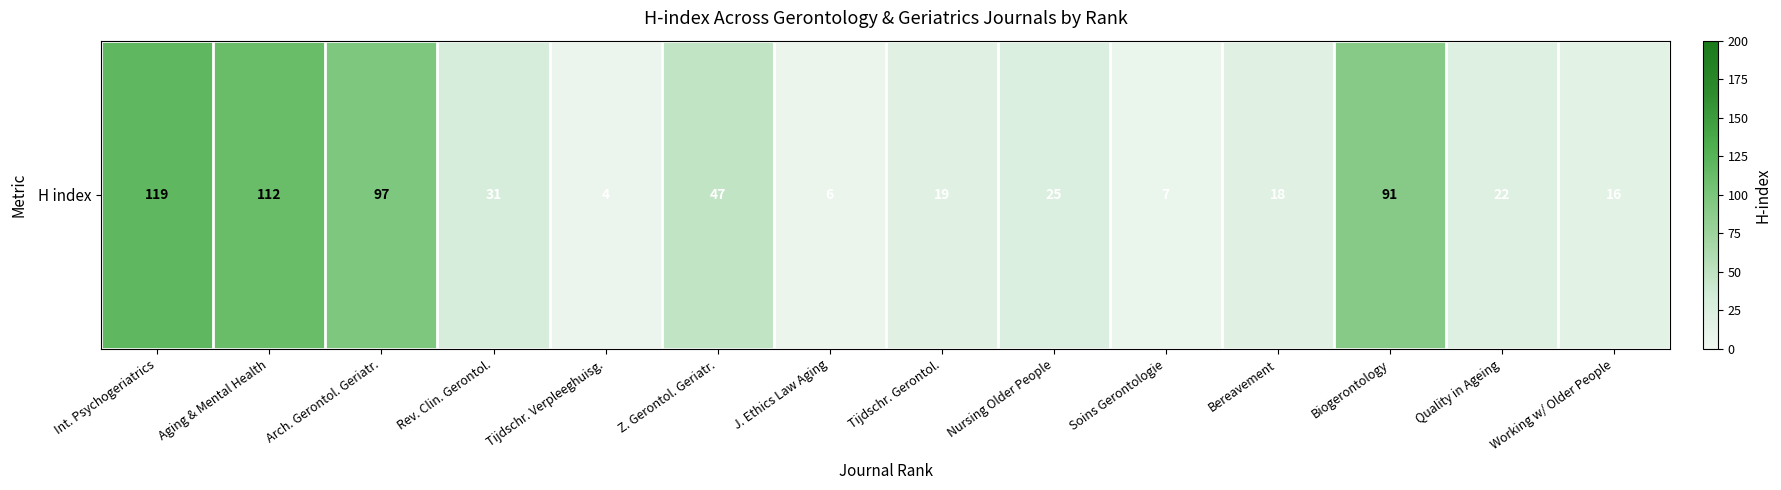

Reading left to right, extract all data points from this chart.

Int. Psychogeriatrics=119	Aging & Mental Health=112	Arch. Gerontol. Geriatr.=97	Rev. Clin. Gerontol.=31	Tijdschr. Verpleeghuisg.=4	Z. Gerontol. Geriatr.=47	J. Ethics Law Aging=6	Tijdschr. Gerontol.=19	Nursing Older People=25	Soins Gerontologie=7	Bereavement=18	Biogerontology=91	Quality in Ageing=22	Working w/ Older People=16